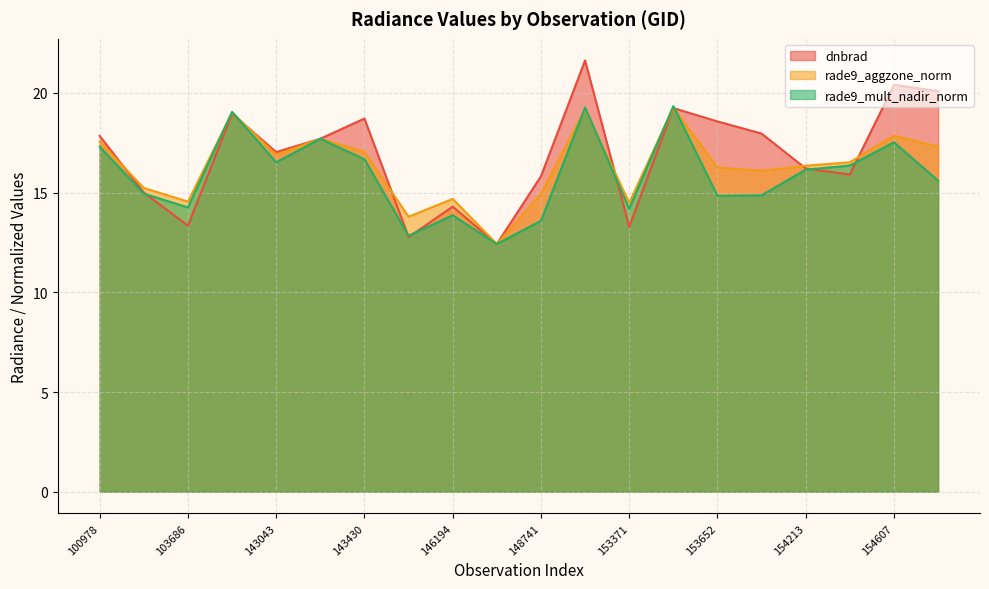

True or false: rade9_mult_nadir_norm has more than 0 interior local peaks.

True